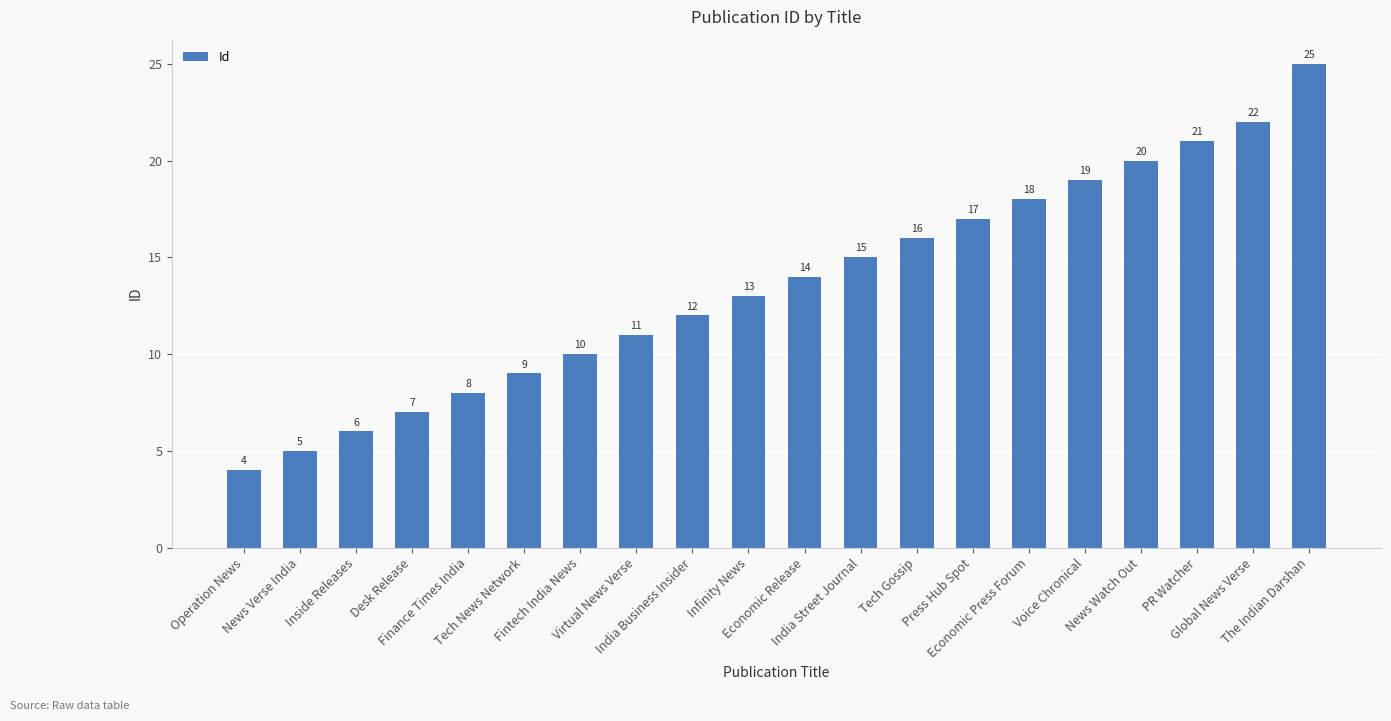

Does the chart contain stacked bars?

No